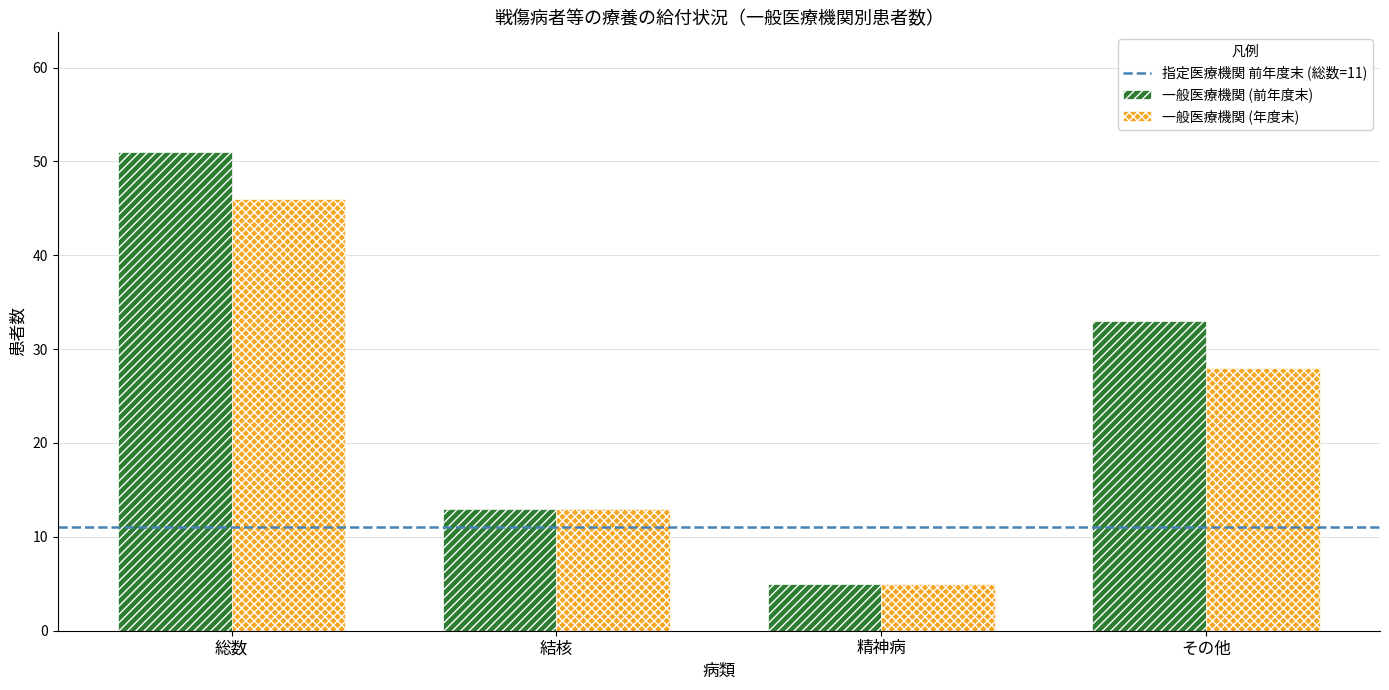

How many distinct data groups are displayed?

2